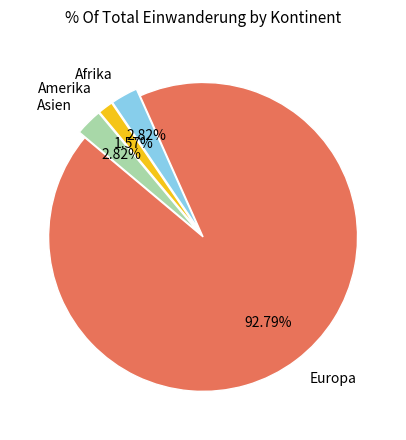

Which category has the smallest portion of the pie?

Amerika